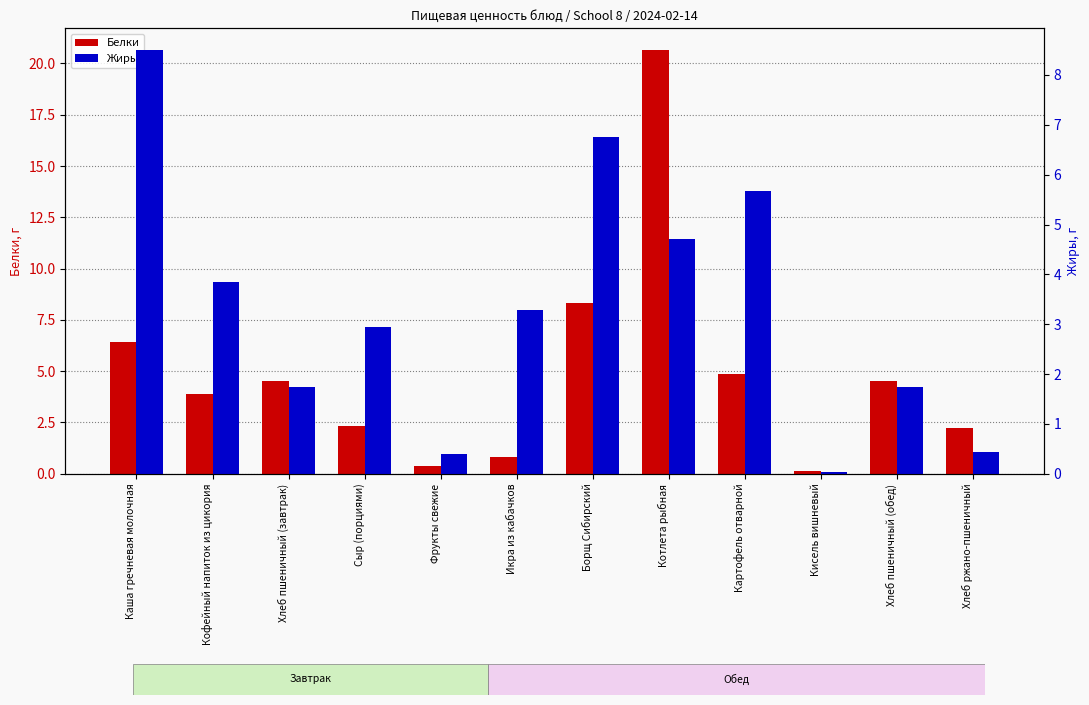

What is the average value of the Жиры series?

3.3